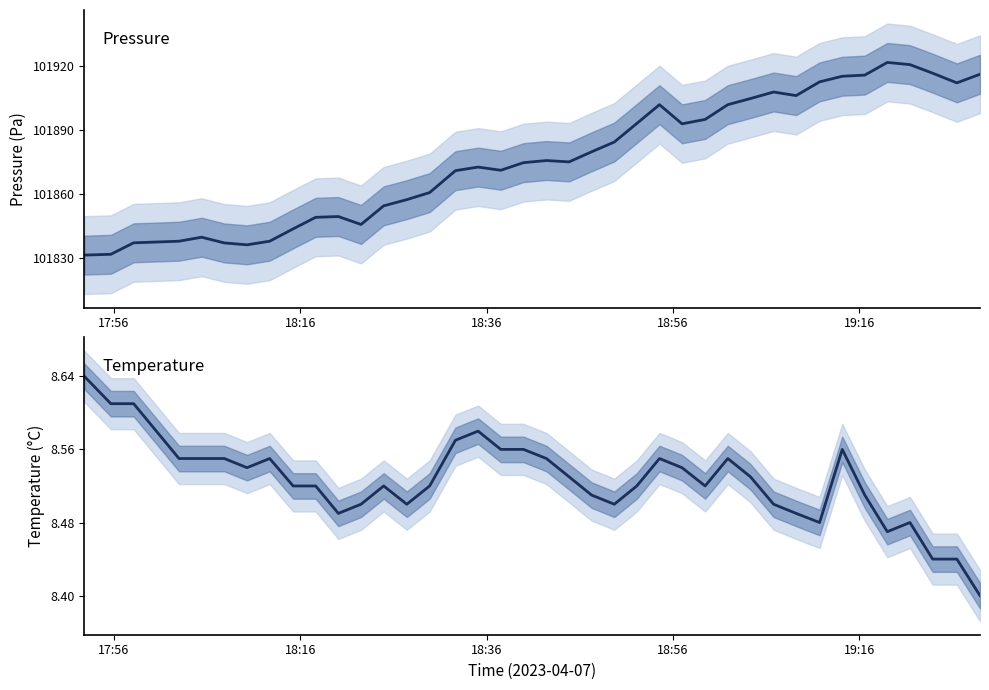

Reading right to left, what are all the values shown in this chart?

pressure: 101916.1	101912.1	101916.6	101920.6	101921.7	101915.7	101915.2	101912.6	101906.1	101907.8	101904.8	101901.9	101895.0	101892.9	101901.9	101893.1	101884.4	101879.8	101875.1	101875.7	101874.7	101871.2	101872.7	101871.0	101860.7	101857.4	101854.5	101845.8	101849.5	101849.1	101843.7	101837.9	101836.2	101837.1	101839.8	101837.9	101837.6	101837.2	101831.8	101831.4
temperature: 8.4	8.4	8.4	8.5	8.5	8.5	8.6	8.5	8.5	8.5	8.5	8.6	8.5	8.5	8.6	8.5	8.5	8.5	8.5	8.6	8.6	8.6	8.6	8.6	8.5	8.5	8.5	8.5	8.5	8.5	8.5	8.6	8.5	8.6	8.6	8.6	8.6	8.6	8.6	8.6